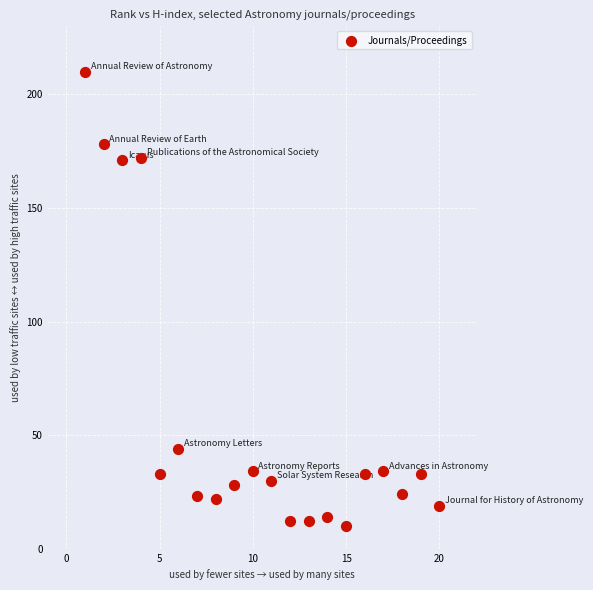

What is the range of Y values (max minus min)?

200